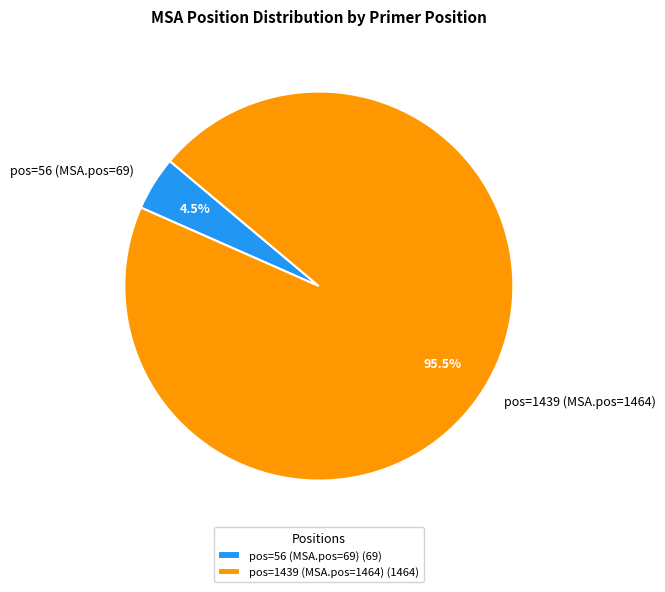

What is the total percentage of pos=56 (MSA.pos=69) and pos=1439 (MSA.pos=1464)?

100.0%